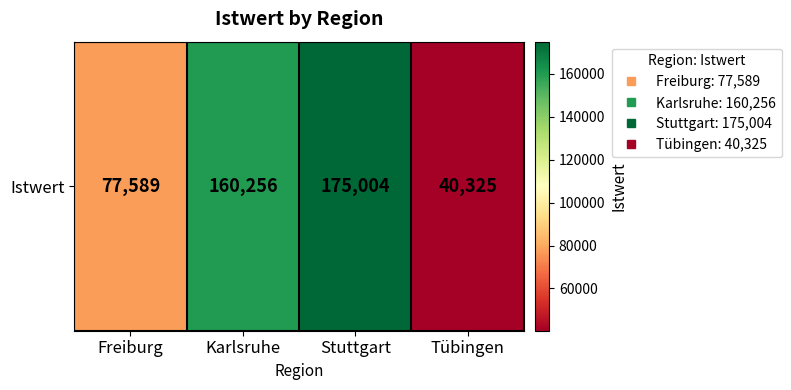

Reading left to right, extract all data points from this chart.

Freiburg=77589	Karlsruhe=160256	Stuttgart=175004	Tübingen=40325